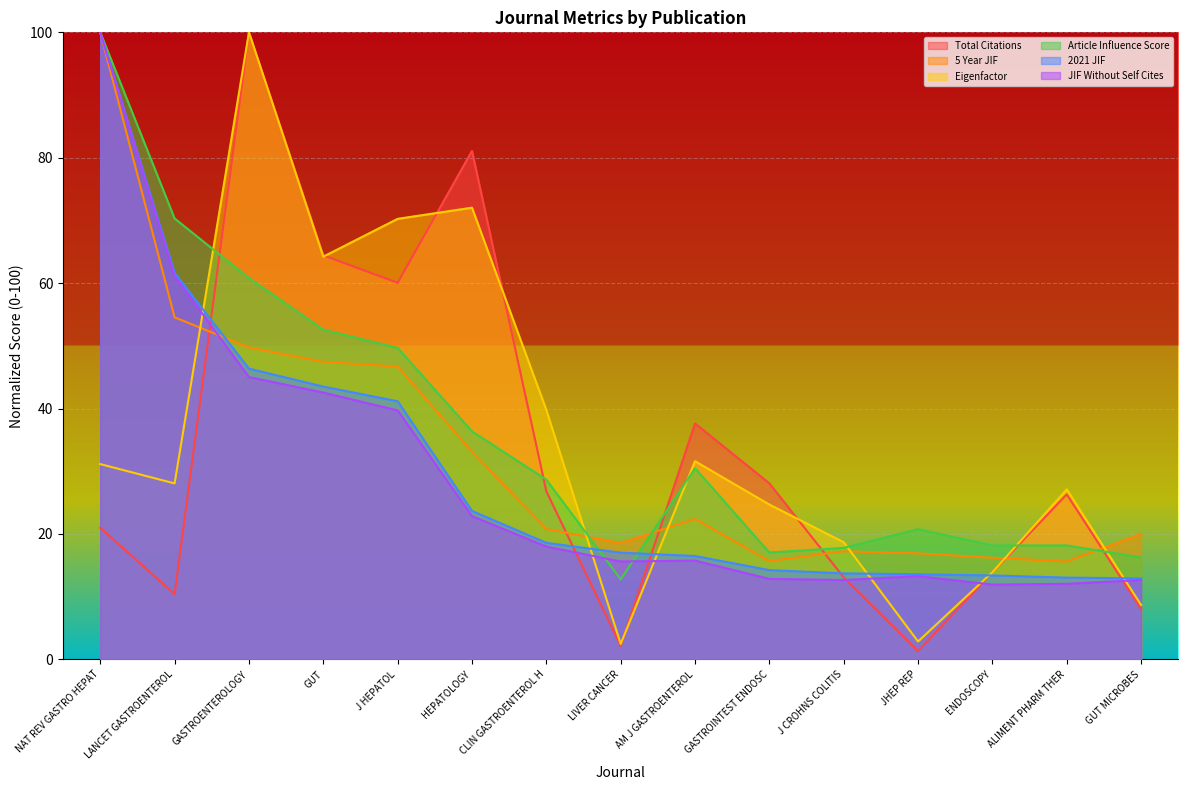

Which series ends up on top after the final intersection of 5 Year JIF and 2021 JIF?

5 Year JIF